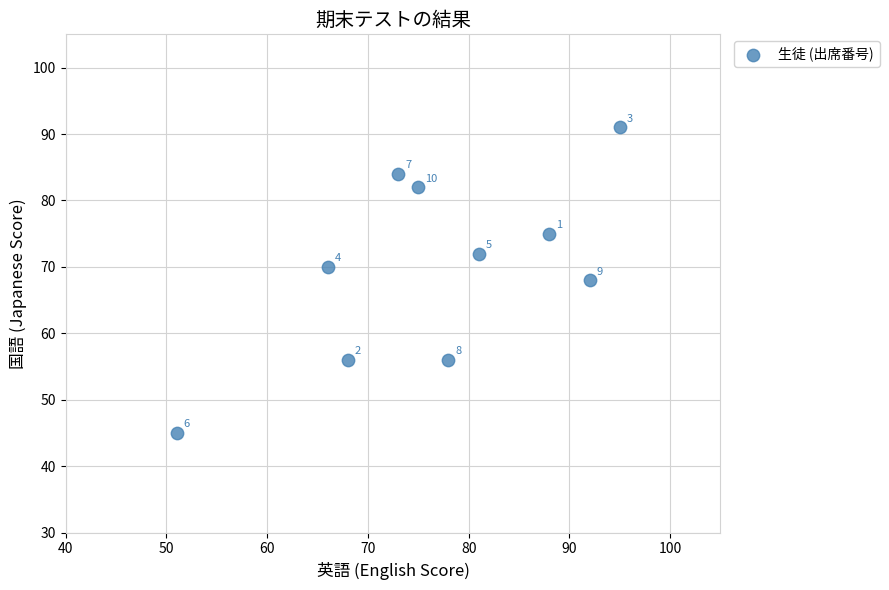

What Y value in the scatter plot is closest to 68?

68